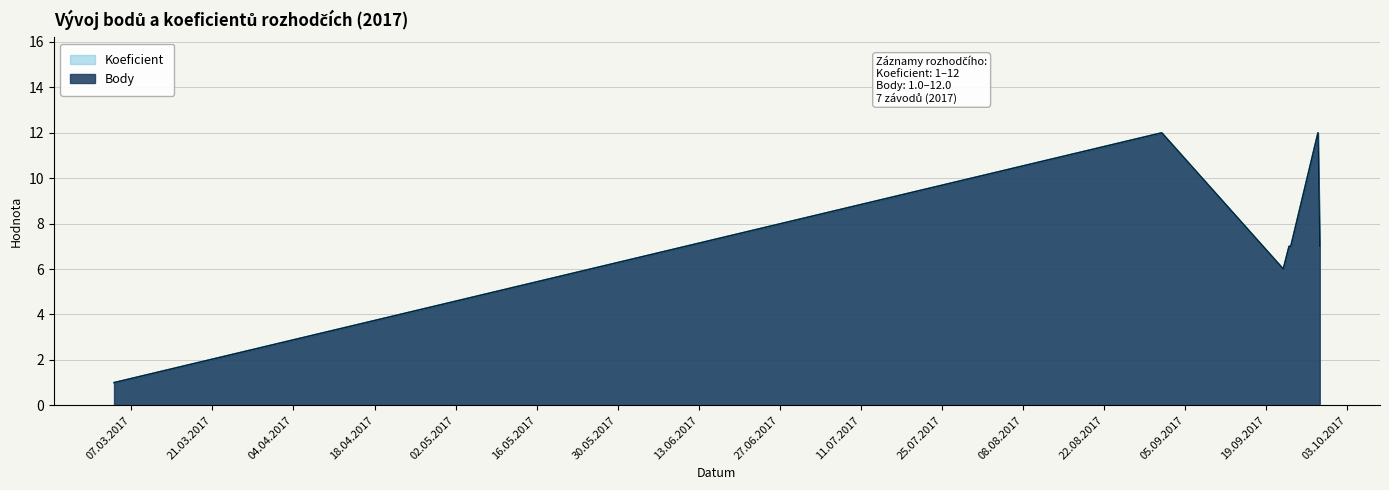

What is the difference between the second highest and second lowest values in the Body series?

6